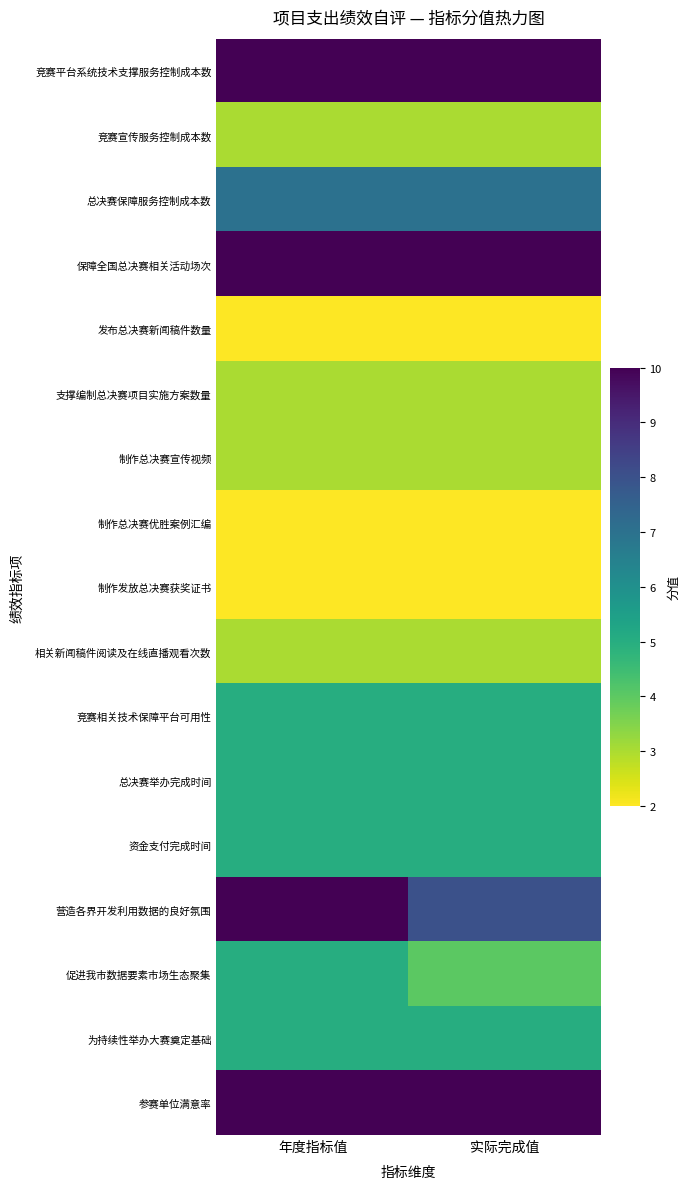

What is the difference between the highest and lowest values at 年度指标值?

8